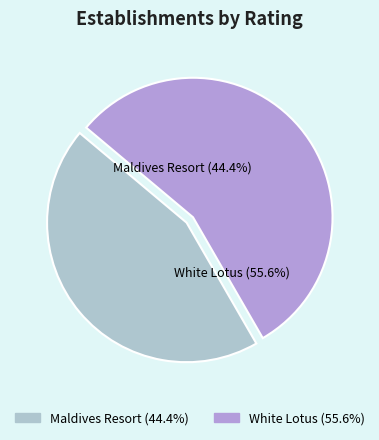

Count the number of slices in the pie.

2